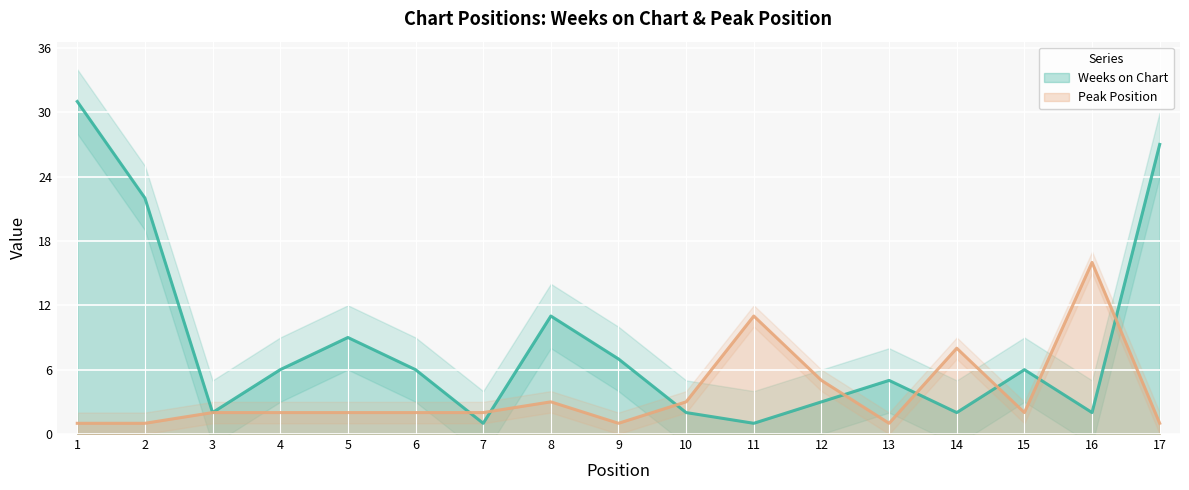

Reading left to right, transcribe all the data shown in this chart.

Weeks on Chart: 31	22	2	6	9	6	1	11	7	2	1	3	5	2	6	2	27
Peak Position: 1	1	2	2	2	2	2	3	1	3	11	5	1	8	2	16	1